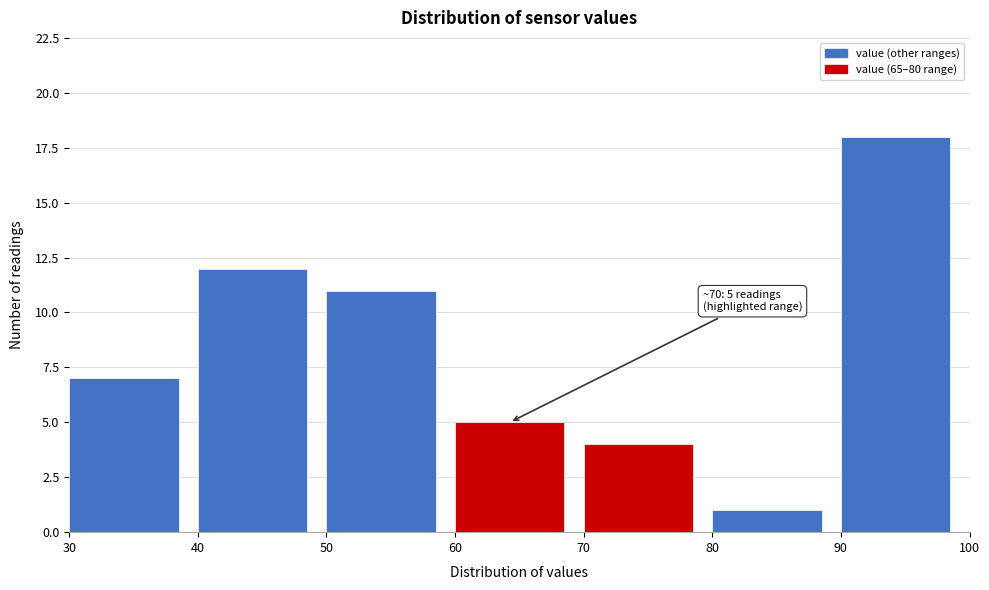

Over which range of the x-axis is the bar tallest?

90 to 100